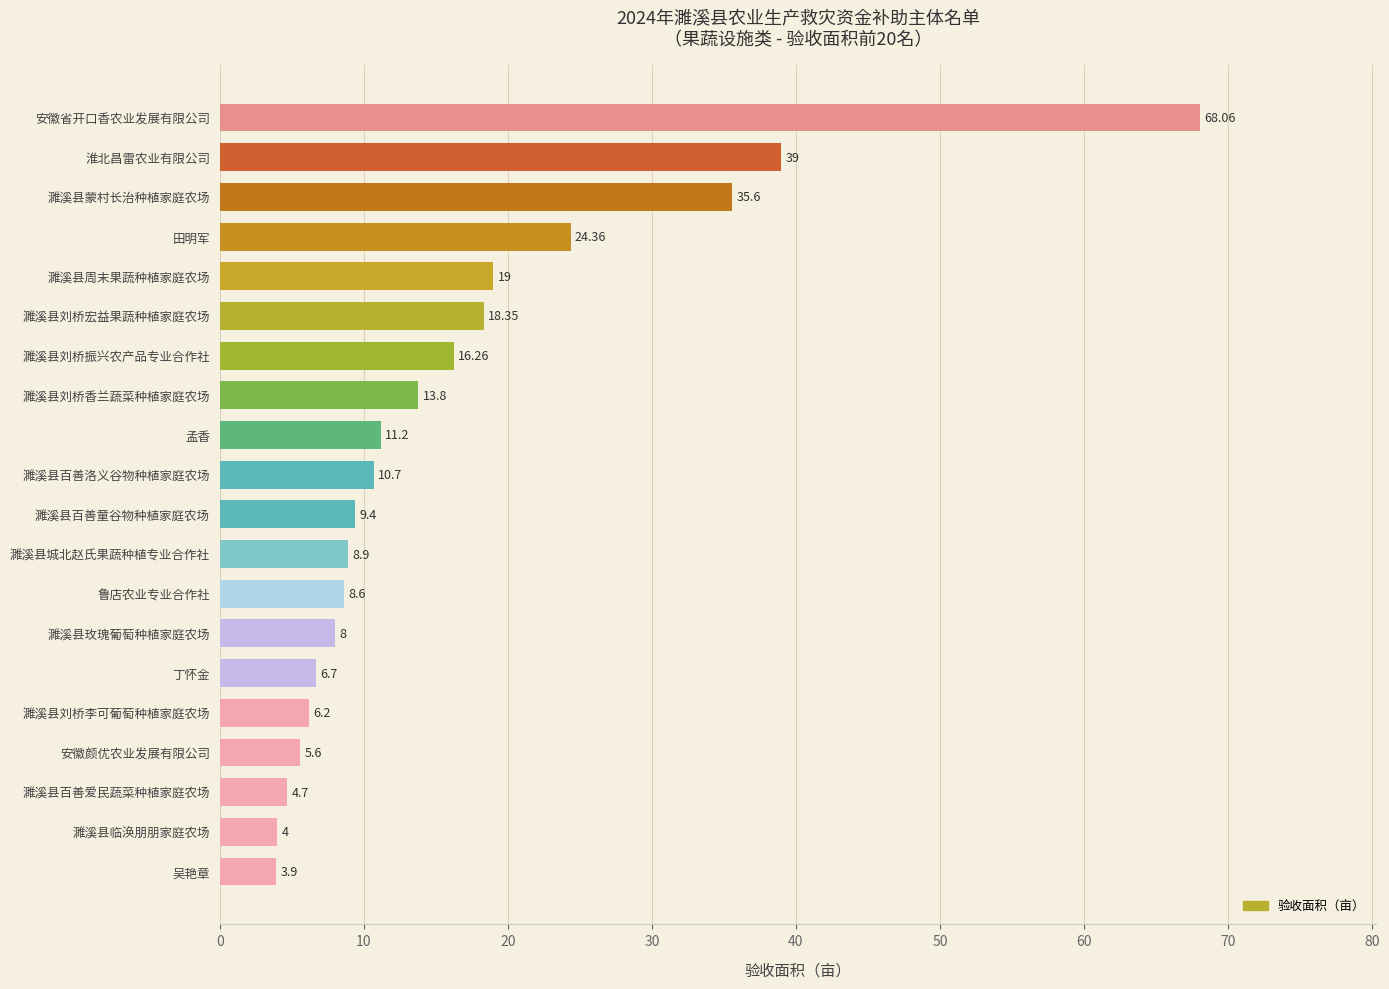

What value does the data have at 濉溪县刘桥振兴农产品专业合作社?

16.3